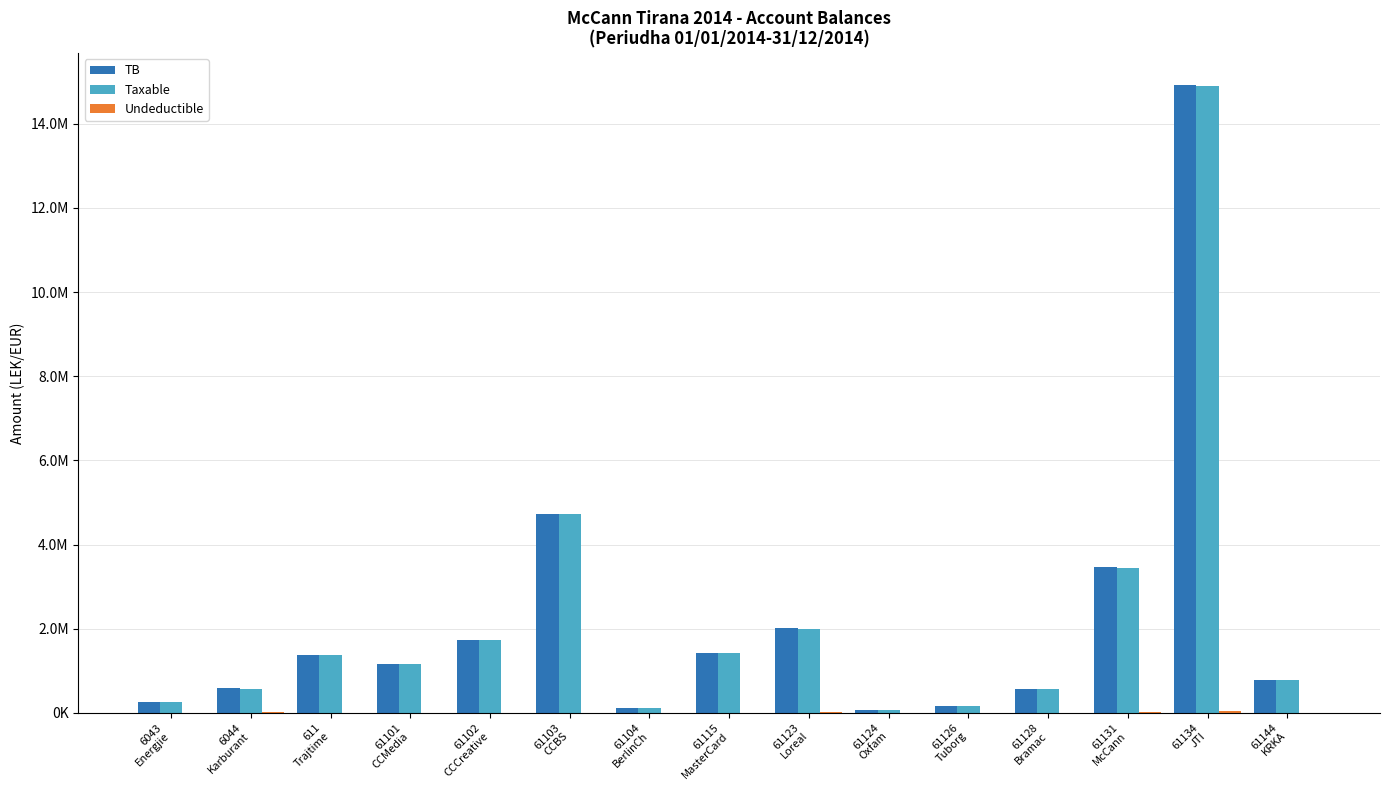

Are the bars horizontal?

No